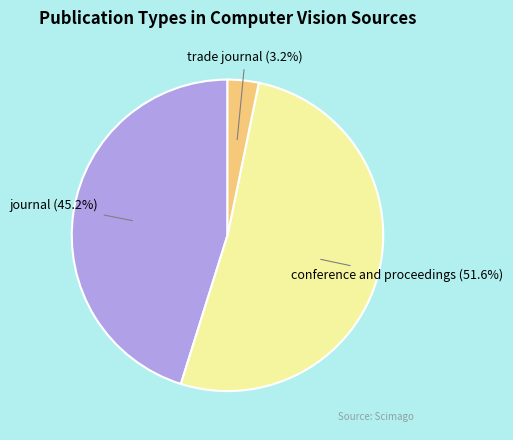

Is the sum of conference and proceedings and journal greater than half?

Yes